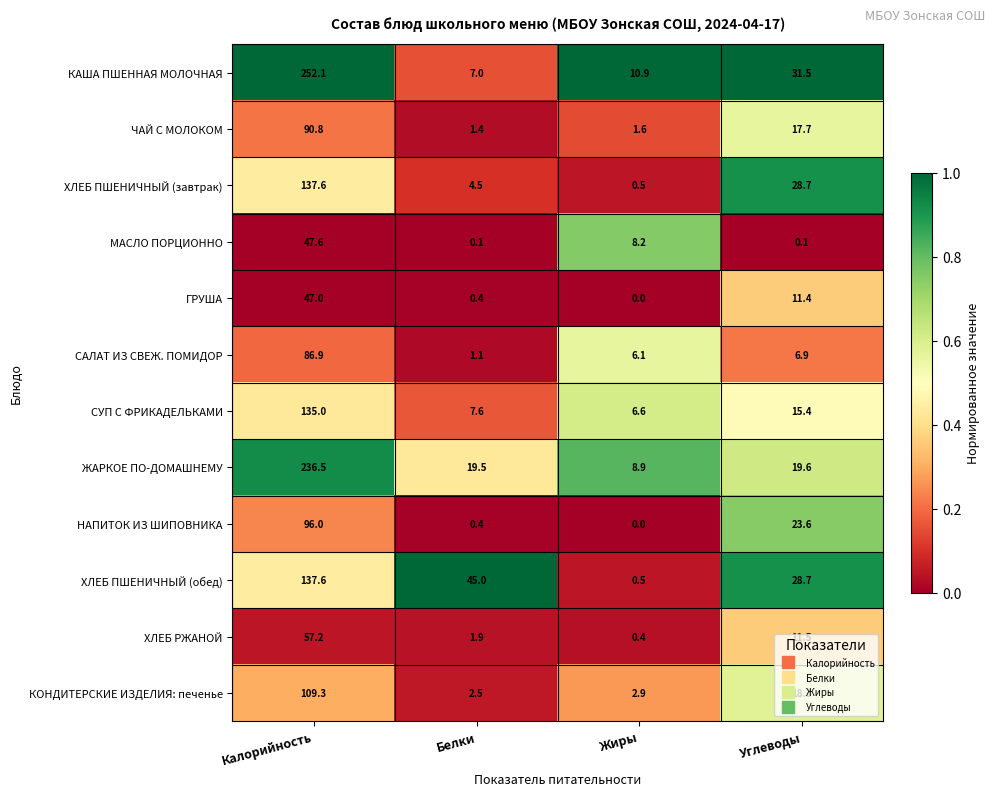

What is the spread (max minus min) of values at Жиры?

10.9